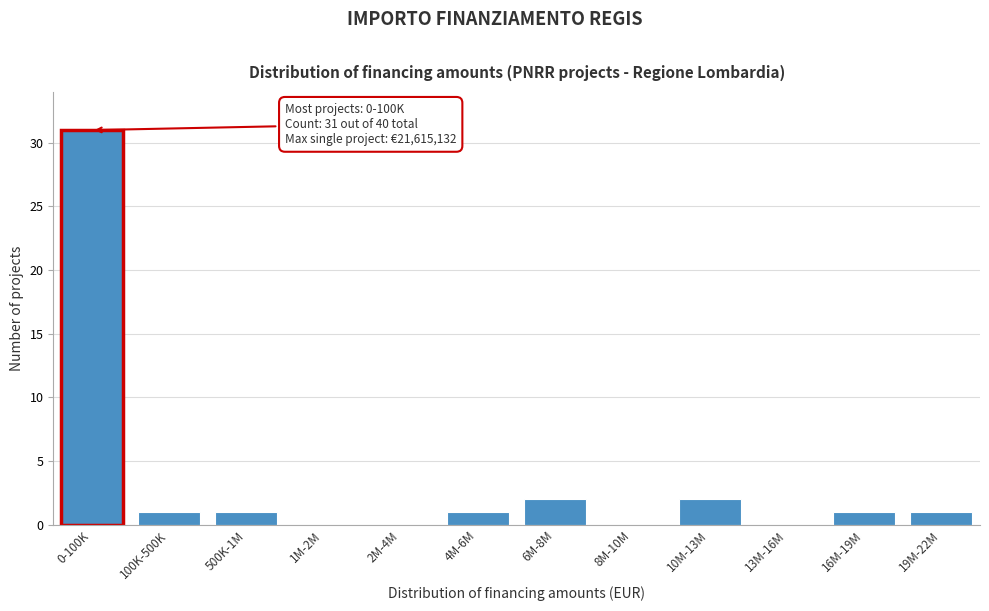

Reading left to right, what are all the values shown in this chart?

0-100K=31	100K-500K=1	500K-1M=1	1M-2M=0	2M-4M=0	4M-6M=1	6M-8M=2	8M-10M=0	10M-13M=2	13M-16M=0	16M-19M=1	19M-22M=1